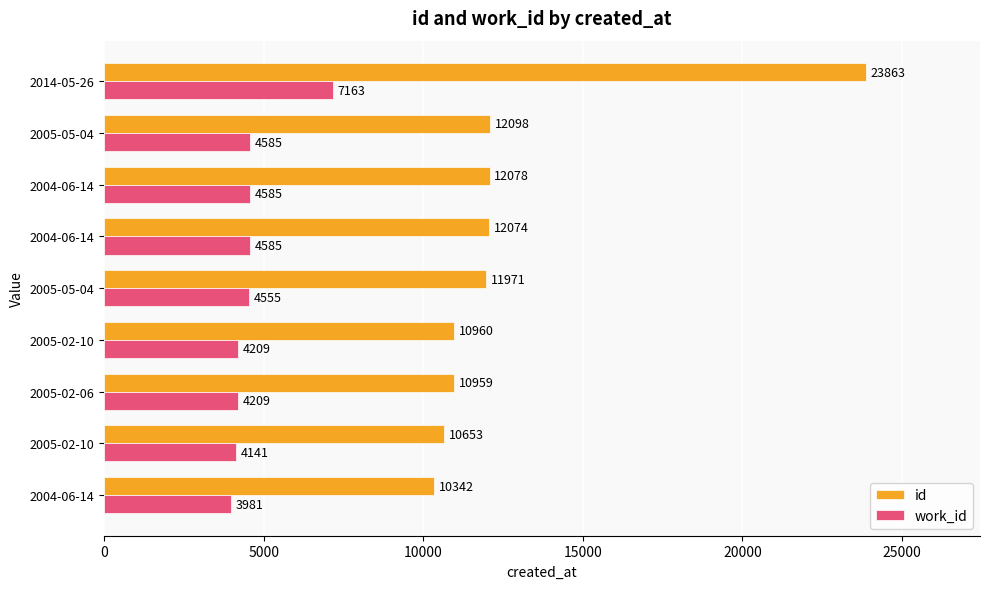

What are all the series names shown in the legend?

id, work_id